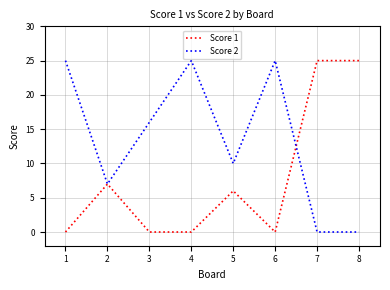

How many series are shown in this chart?

2